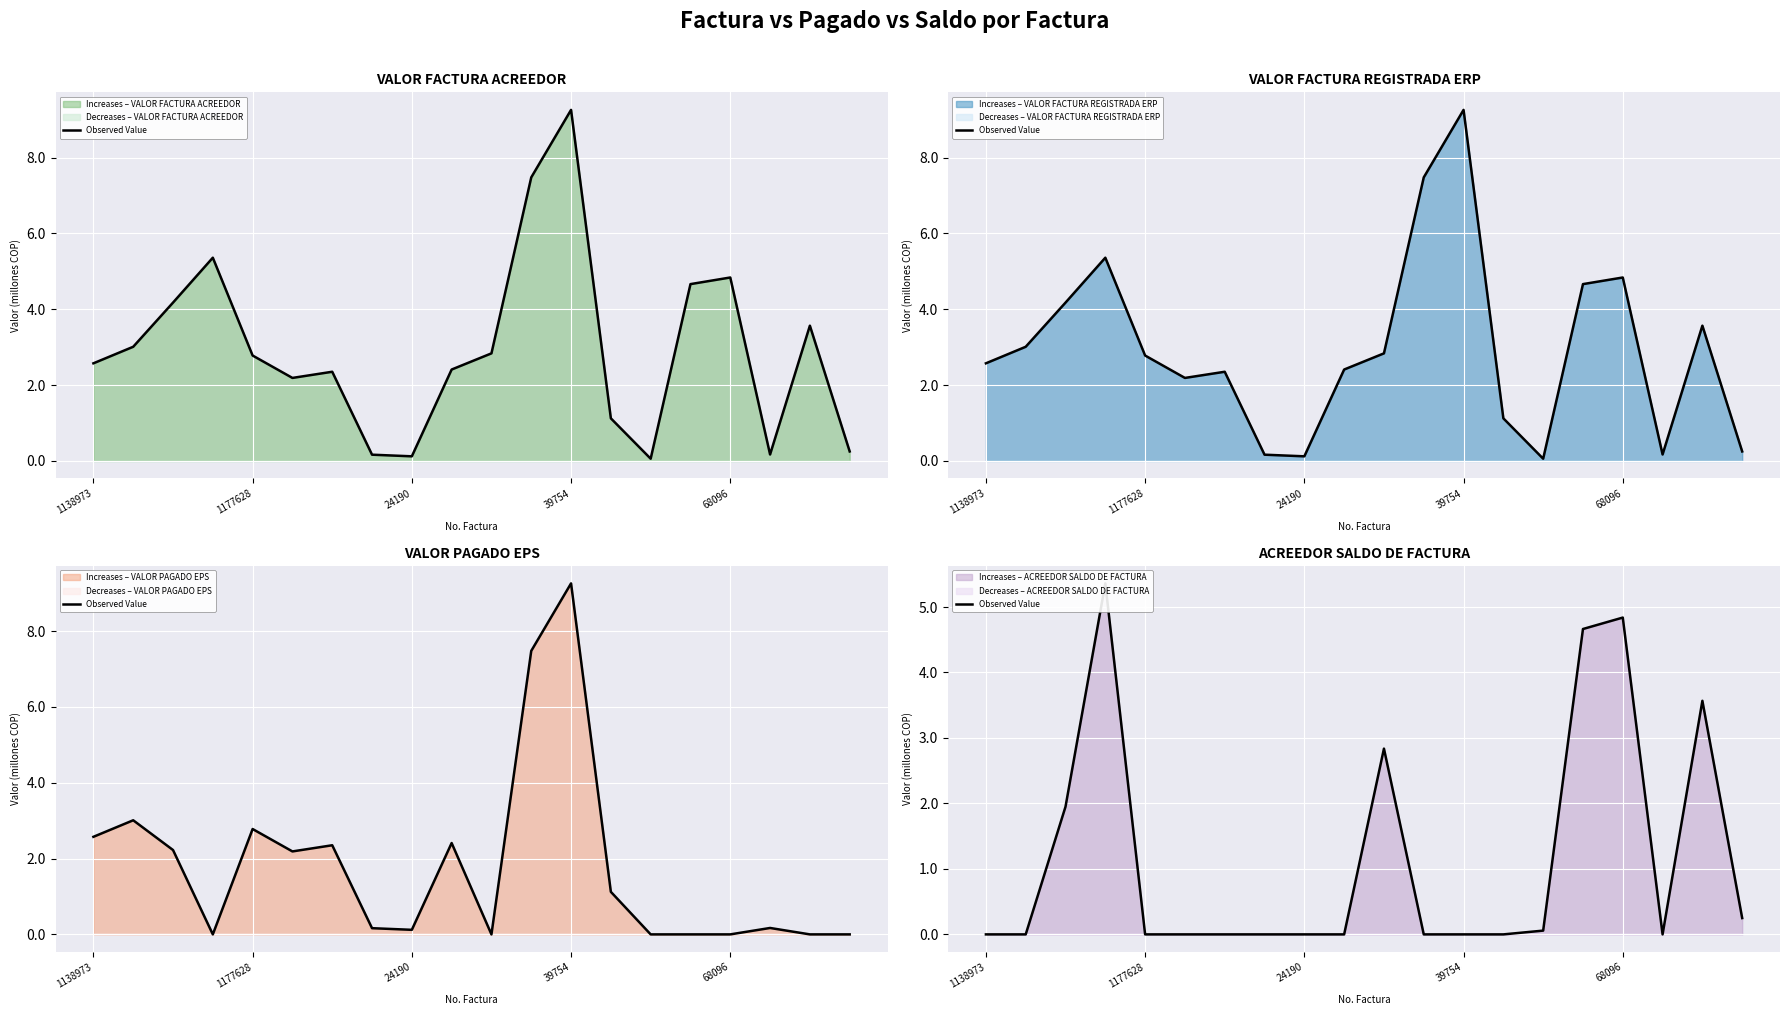

Which category has the lowest value across all series?

1138973